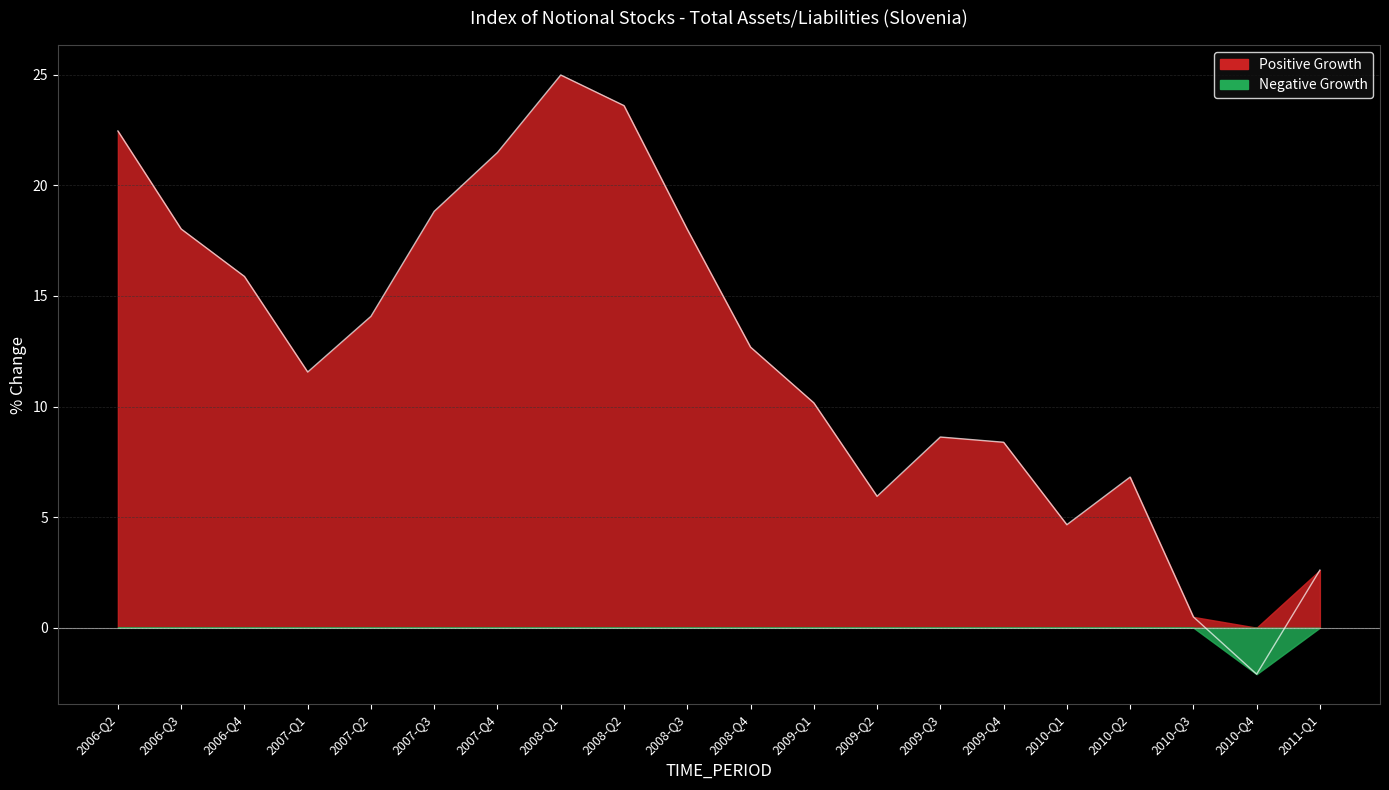

What is the difference between the maximum and minimum values?

27.1